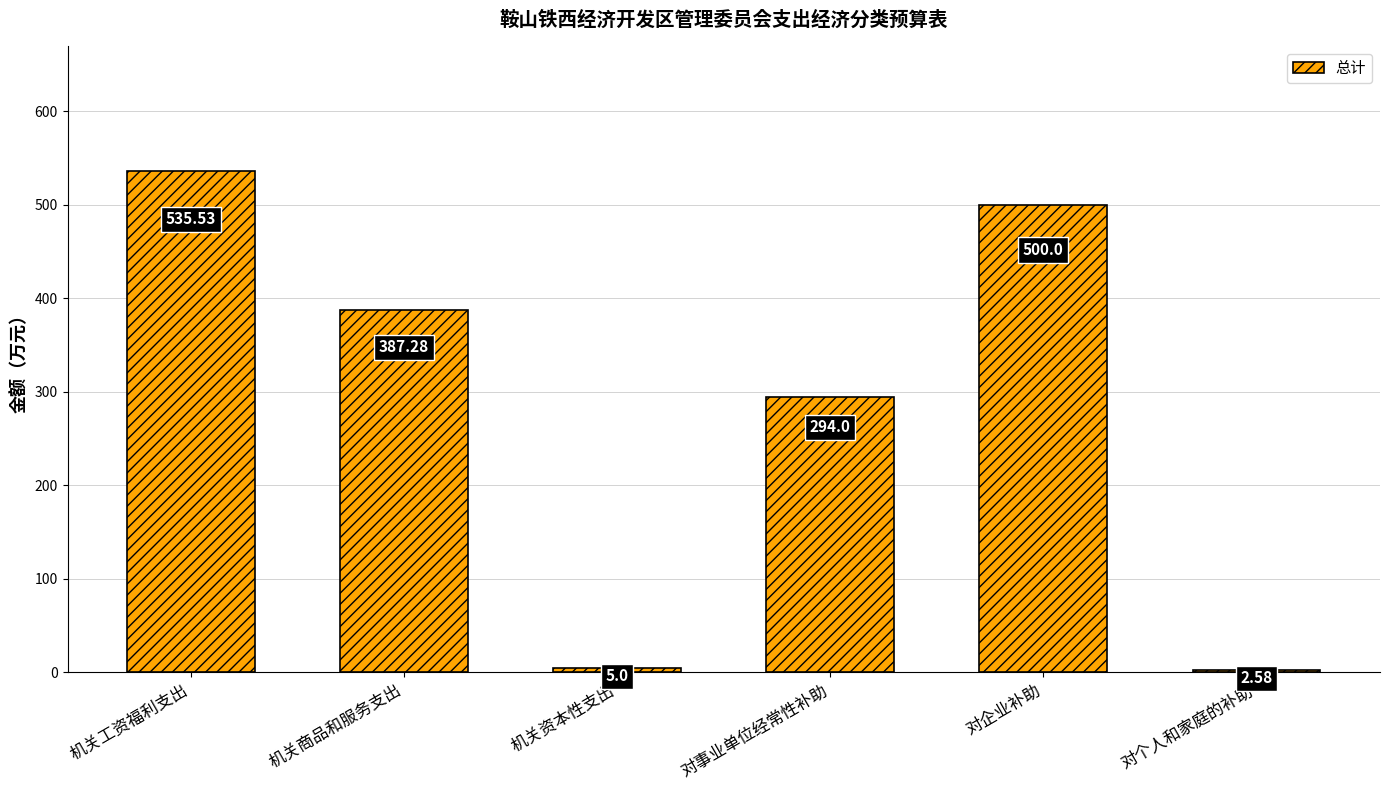

Where does the data first go above 387?

机关工资福利支出